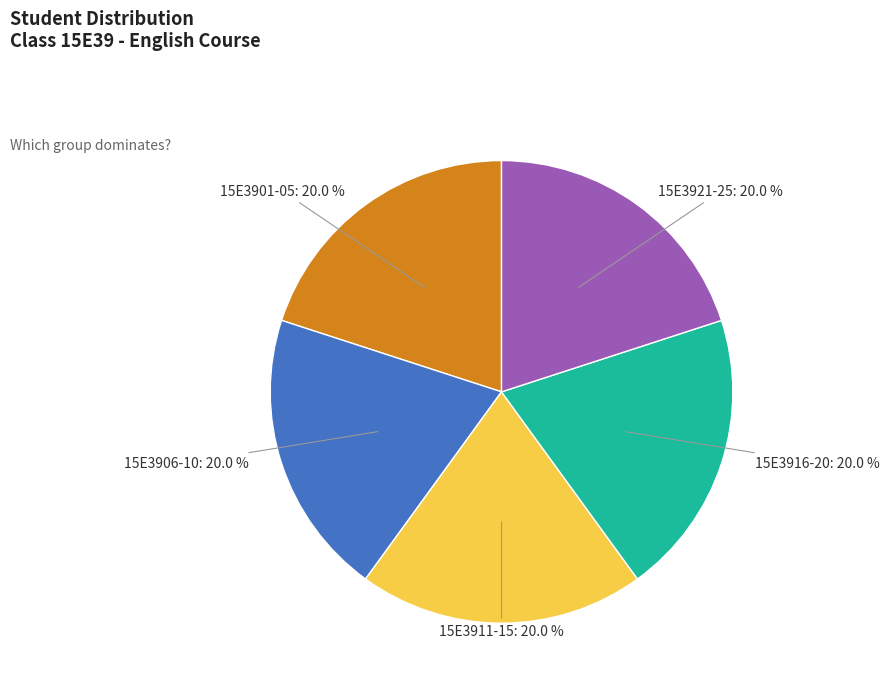

Does any single category account for the majority?

No